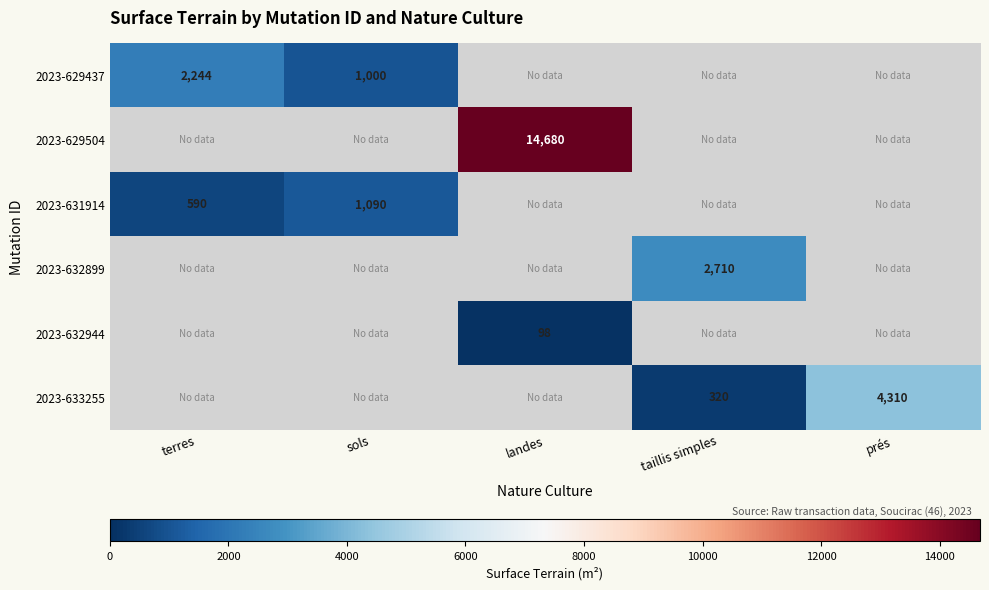

At how many categories does at least one series exceed 12462?

1